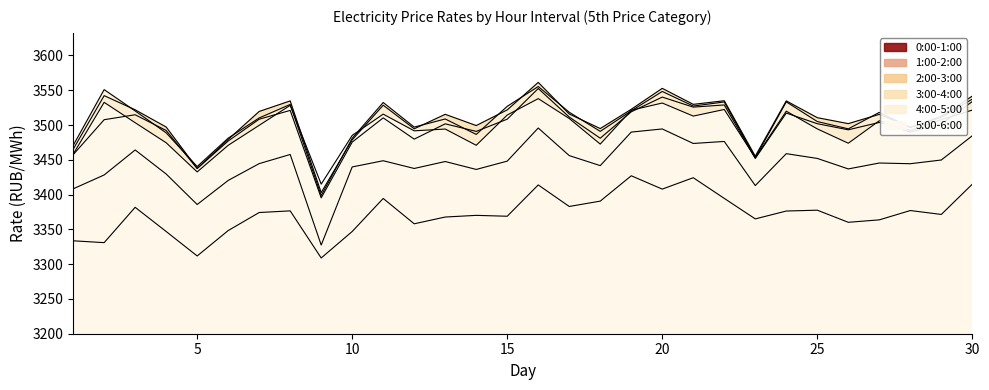

What is the average value of the 3:00-4:00 series?

3507.3